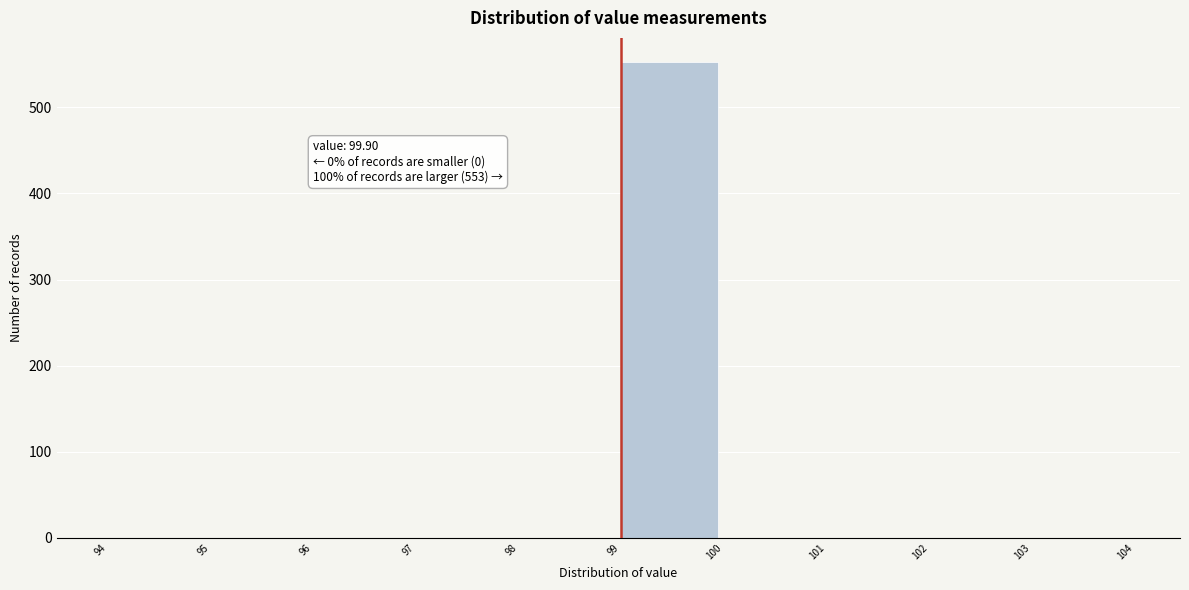

Reading left to right, extract all data points from this chart.

99=553	100=0	101=0	102=0	103=0